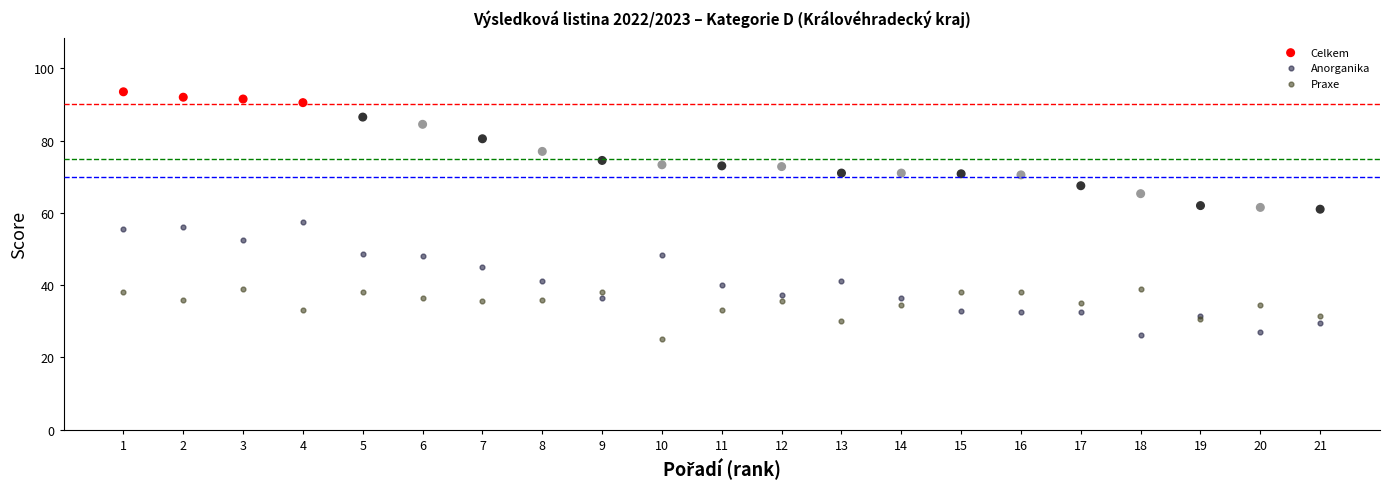

Which series contains the lowest Y value?

Praxe